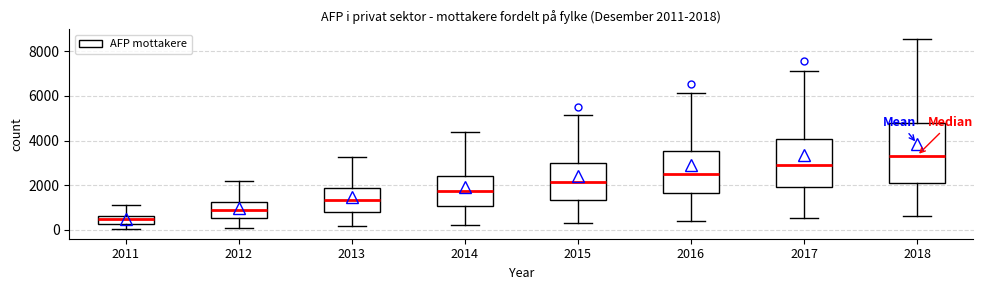

Which box has the highest median line?

2018